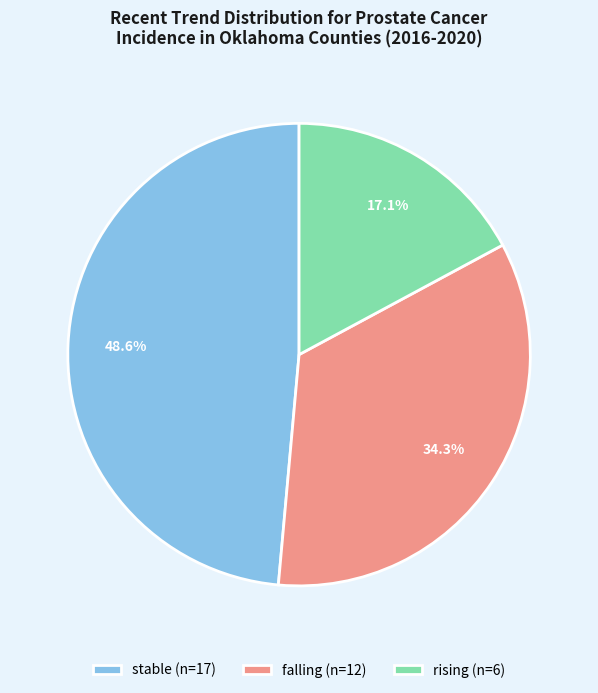

How many segments does this pie chart have?

3